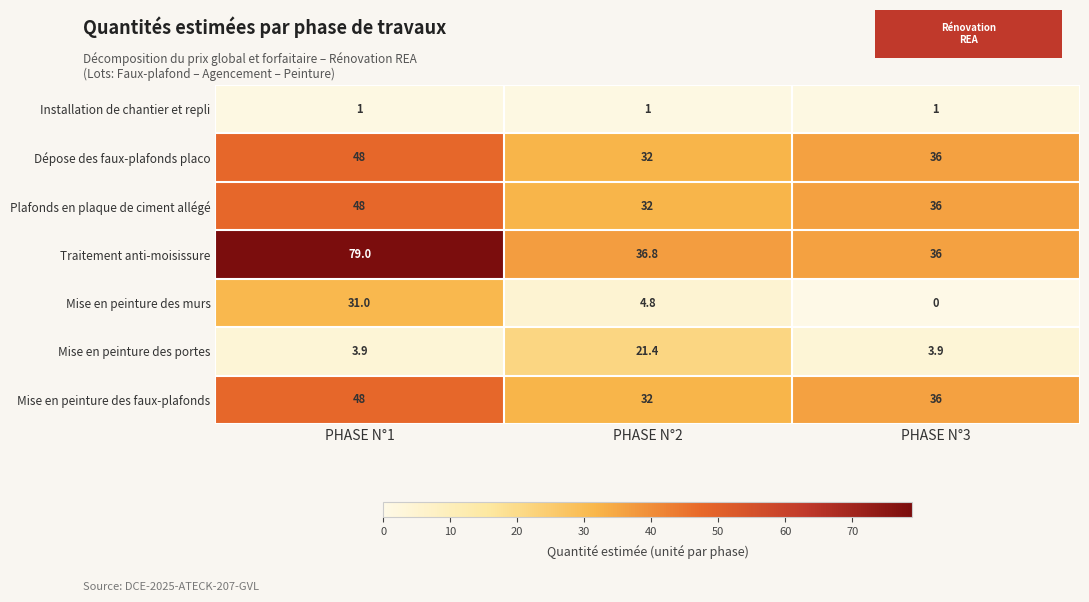

What is the sum of the Installation de chantier et repli values at PHASE N°2 and PHASE N°1?

2.0